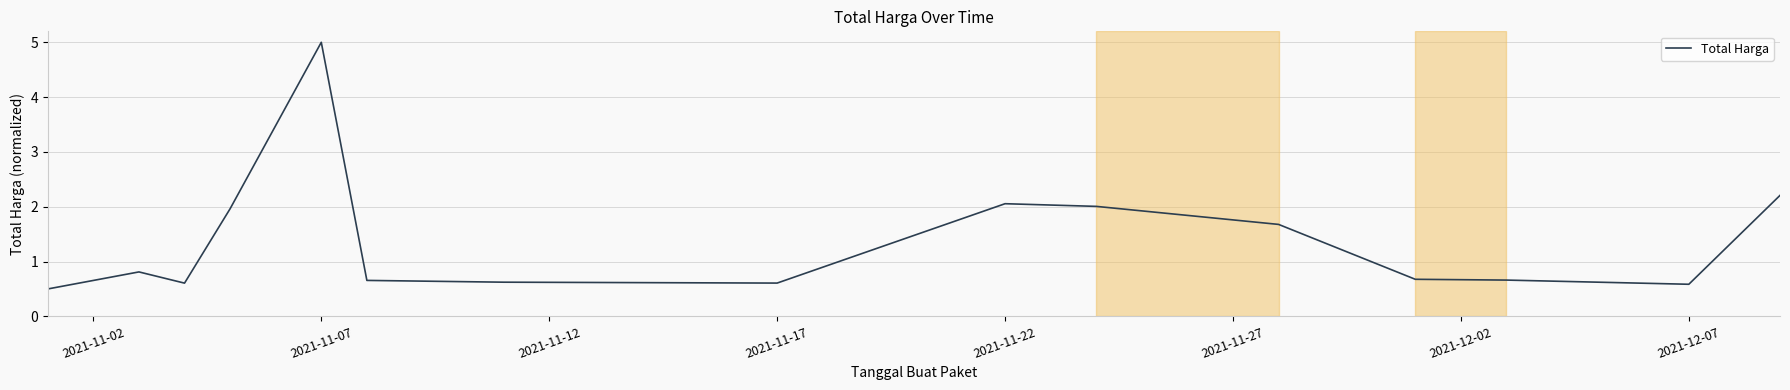

What is the difference between the maximum and minimum values?

4.5